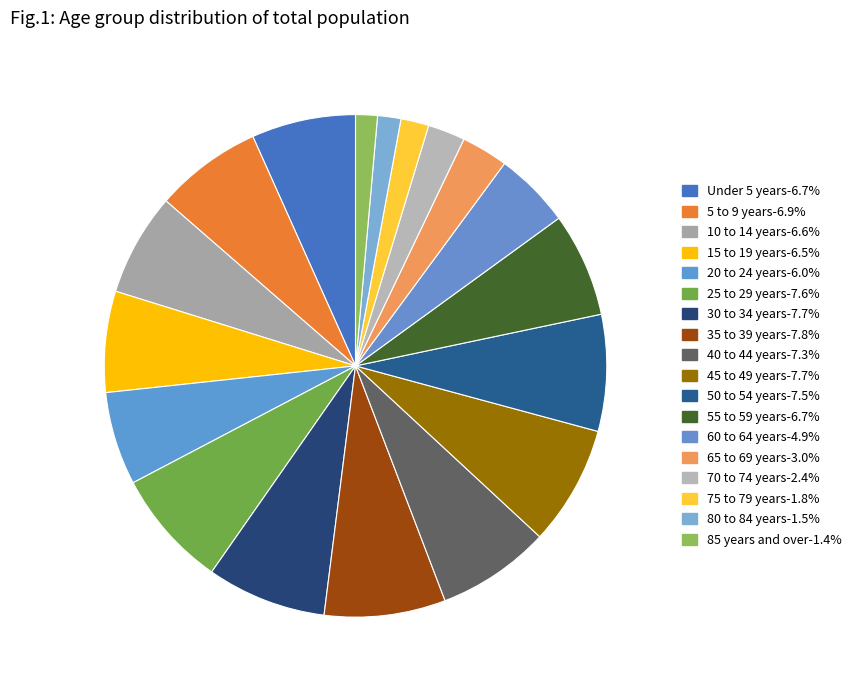

Count the number of slices in the pie.

18